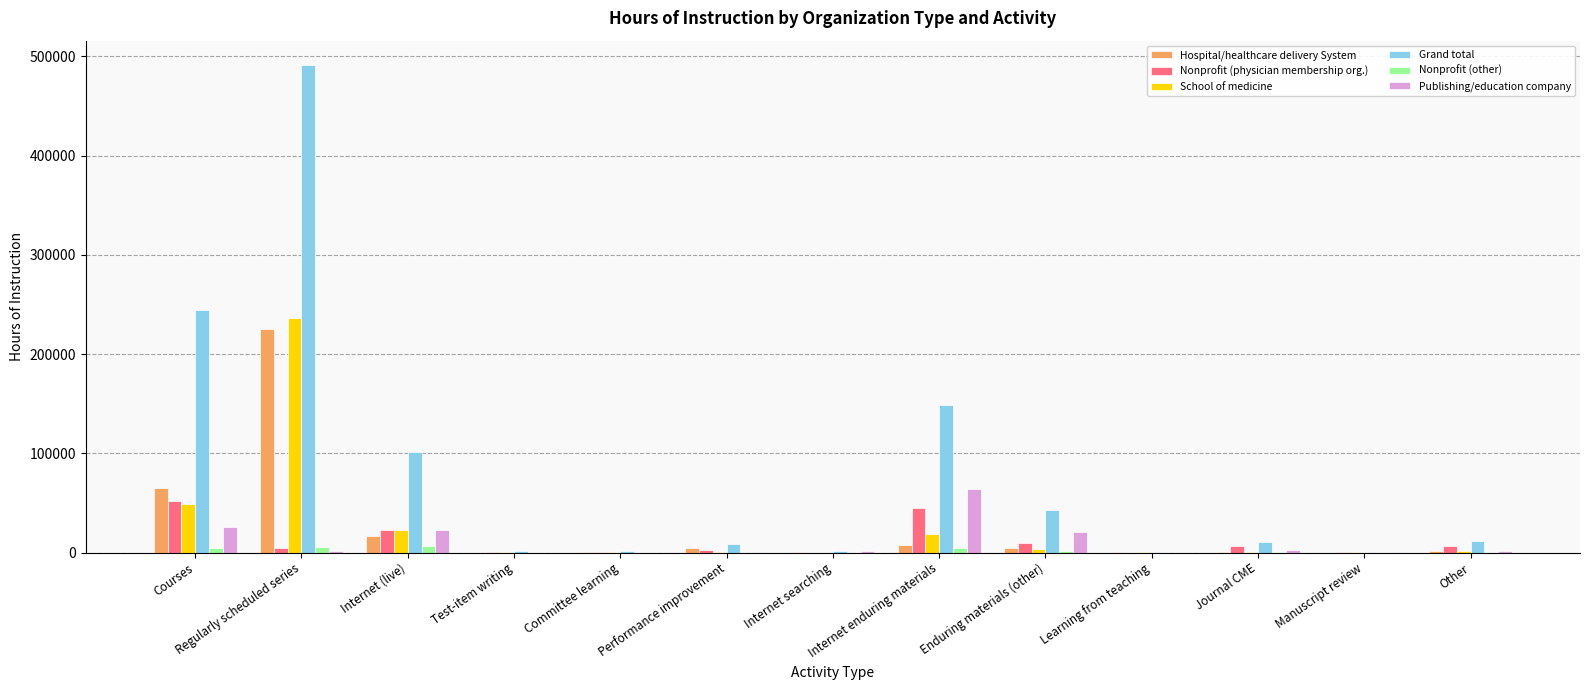

Where does the Hospital/healthcare delivery System series first go above 1994?

Courses